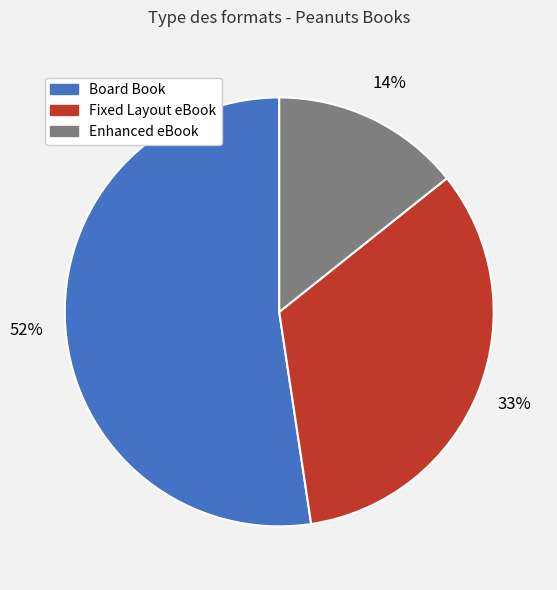

Is there a majority slice in this chart?

Yes